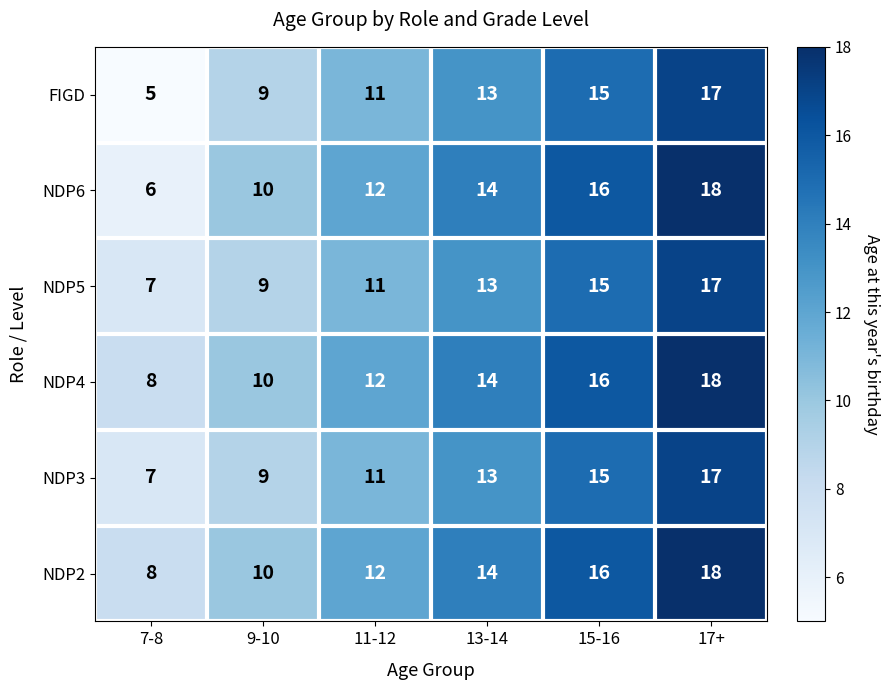

Rank the categories by NDP5 value from highest to lowest.

17+, 15-16, 13-14, 11-12, 9-10, 7-8